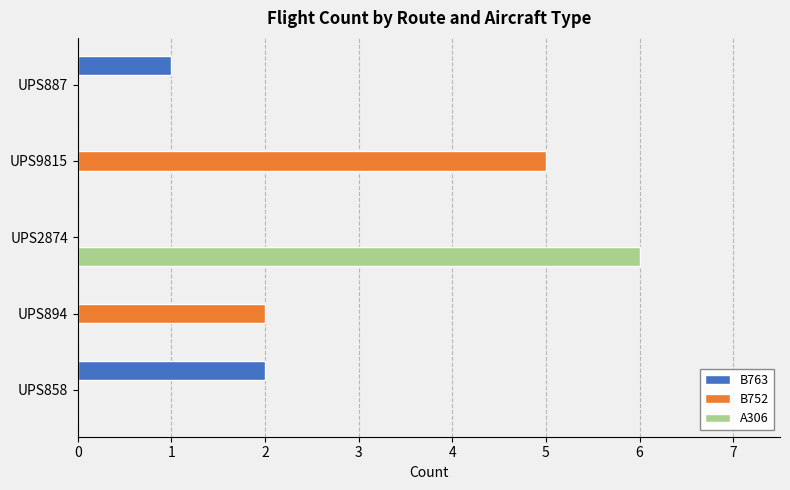

True or false: B763 has a value of 0 at UPS9815.

True